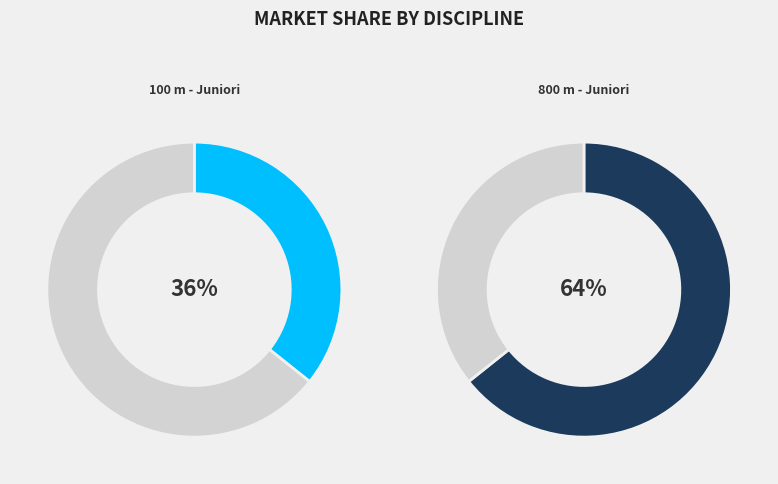

Is there any slice that represents more than half of the pie?

Yes